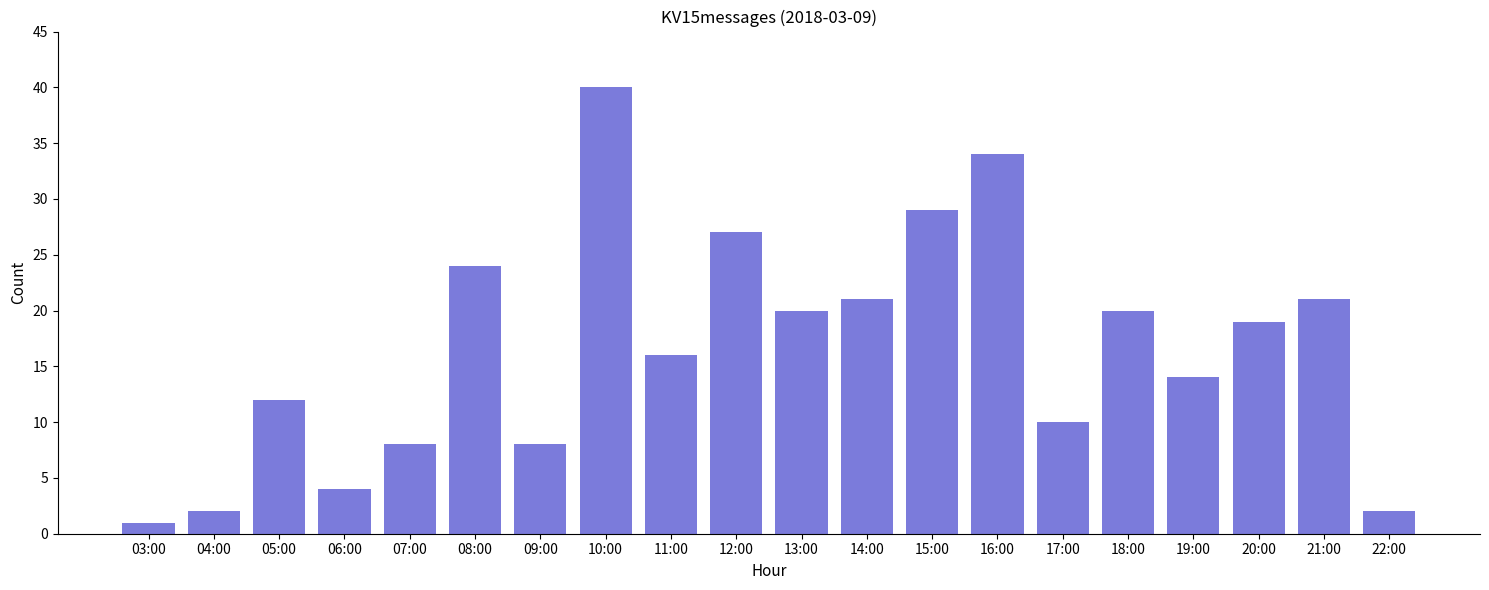

What is the difference between the maximum and minimum values?

39